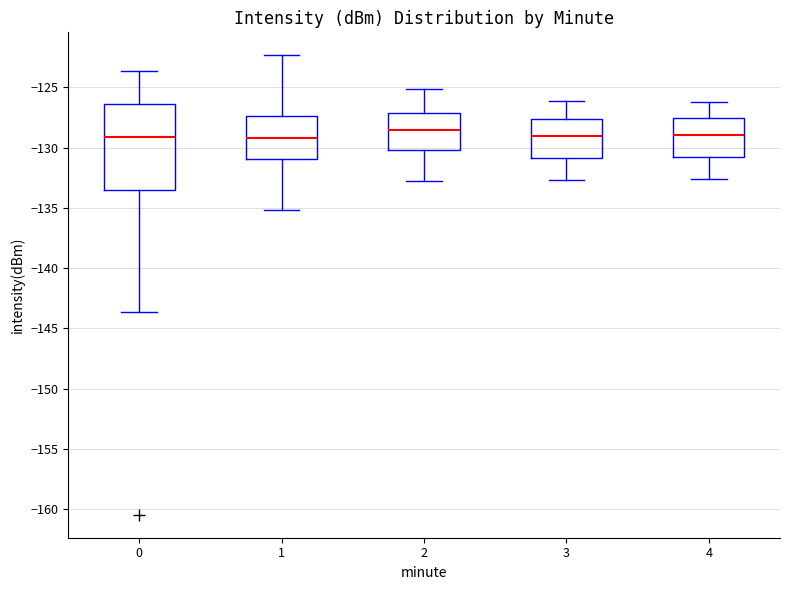

Comparing the boxes themselves (not the whiskers), which one is the tallest?

0